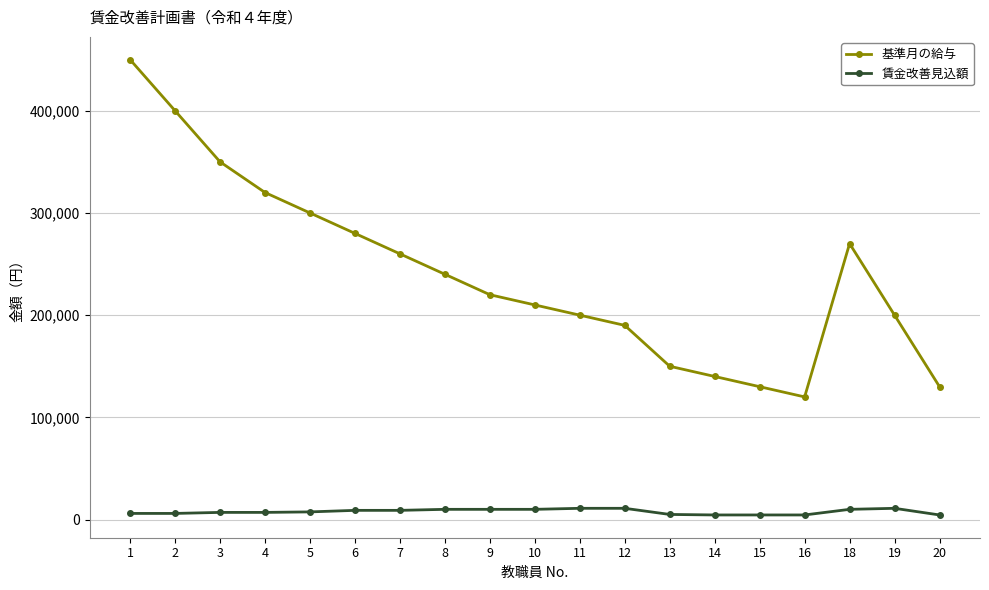

How many interior local peaks does the 基準月の給与 series have?

1